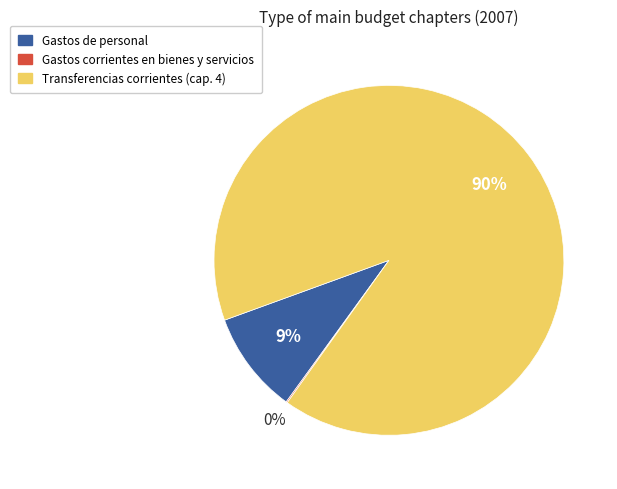

True or false: Transferencias corrientes (cap. 4) accounts for 90% of the total.

True